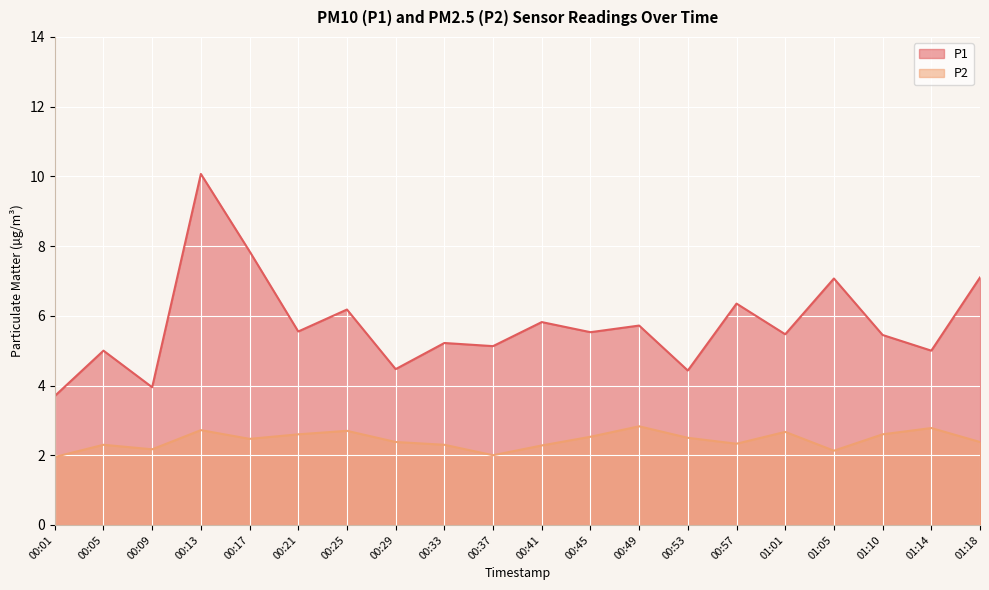

At how many categories does at least one series exceed 9?

1